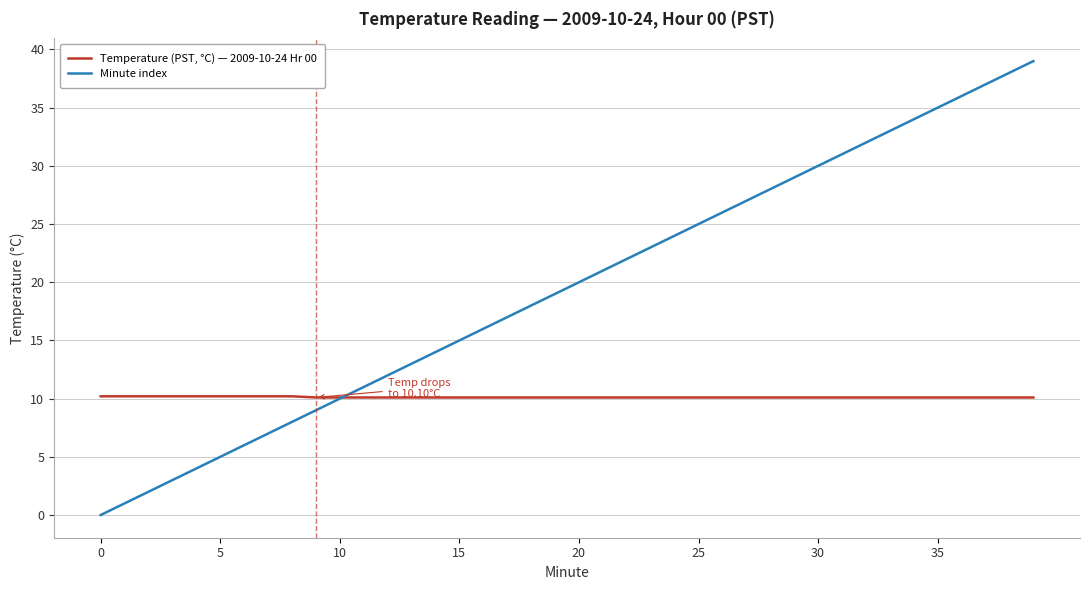

List the series in order of their overall mean, lowest first.

Temperature (PST, °C) — 2009-10-24 Hr 00, Minute index